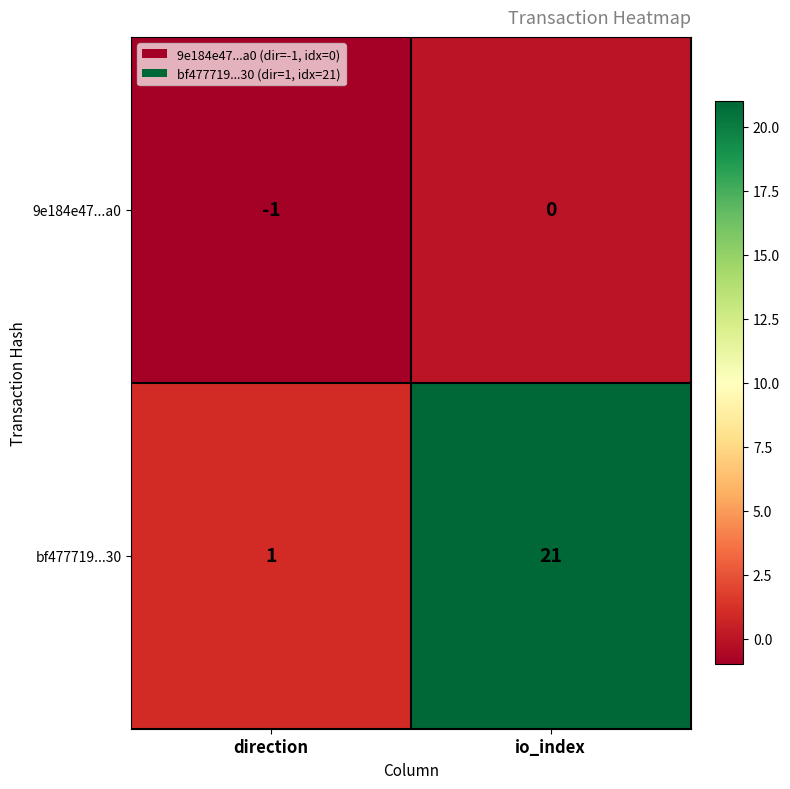

Where is bf477719...30 nearest to the value 11?

direction